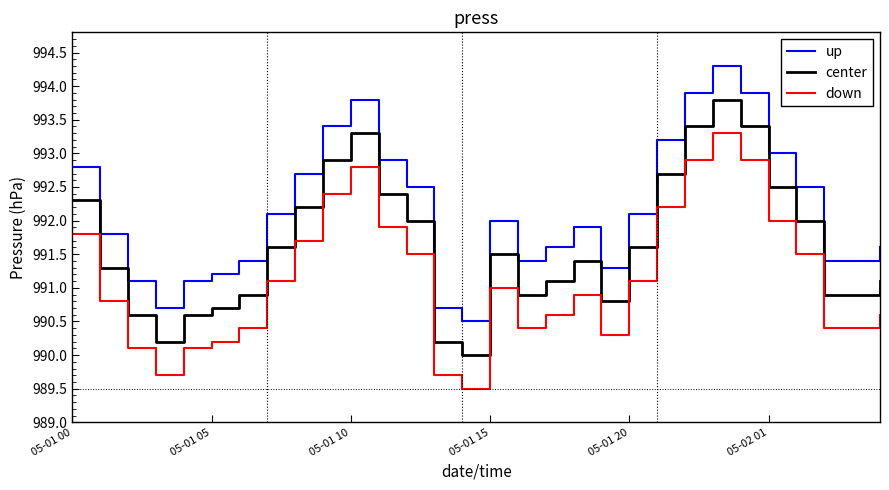

What is the lowest value of the center series?

990.0